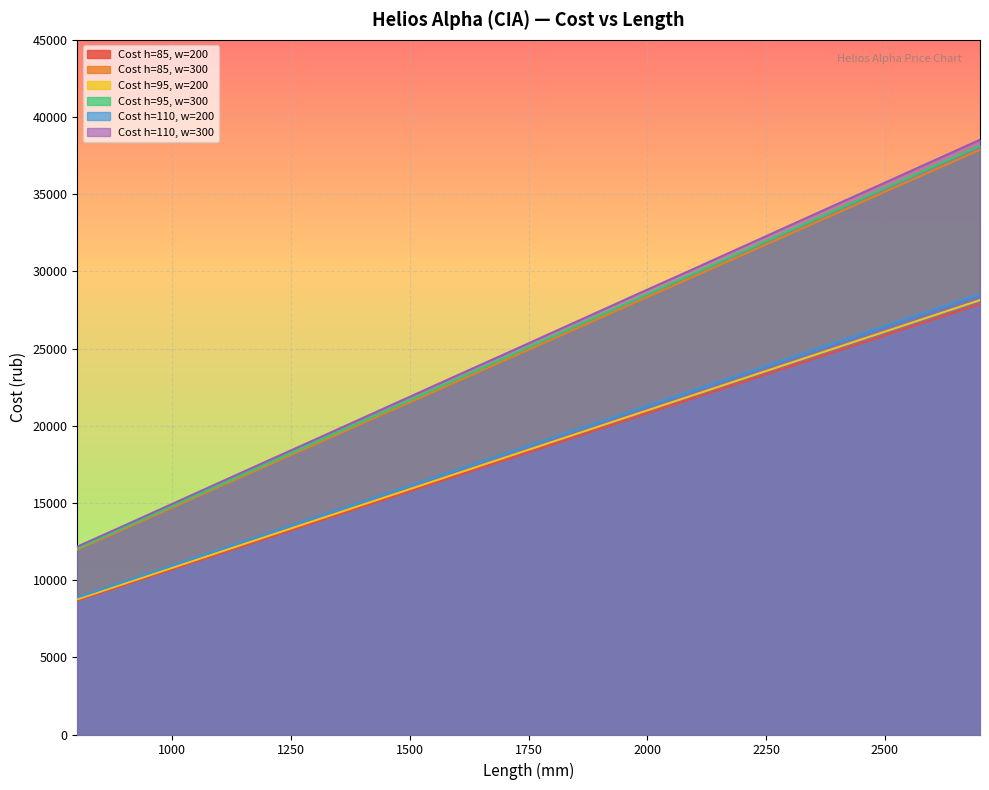

Which series has the largest range (max minus min)?

Cost h=110, w=300